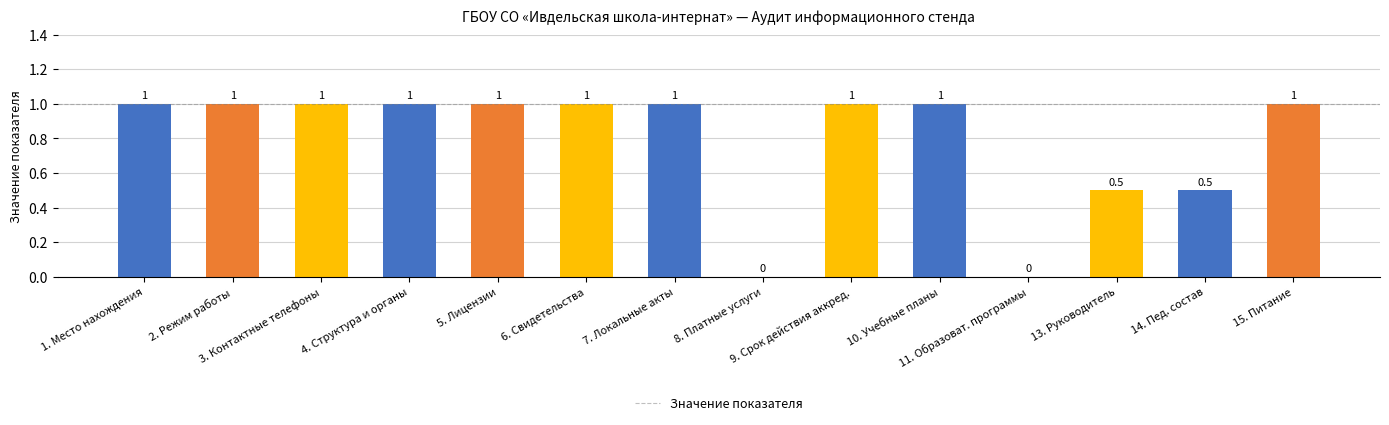

Reading left to right, what are all the values shown in this chart?

1. Место нахождения=1.0	2. Режим работы=1.0	3. Контактные телефоны=1.0	4. Структура и органы=1.0	5. Лицензии=1.0	6. Свидетельства=1.0	7. Локальные акты=1.0	8. Платные услуги=0.0	9. Срок действия аккред.=1.0	10. Учебные планы=1.0	11. Образоват. программы=0.0	13. Руководитель=0.5	14. Пед. состав=0.5	15. Питание=1.0